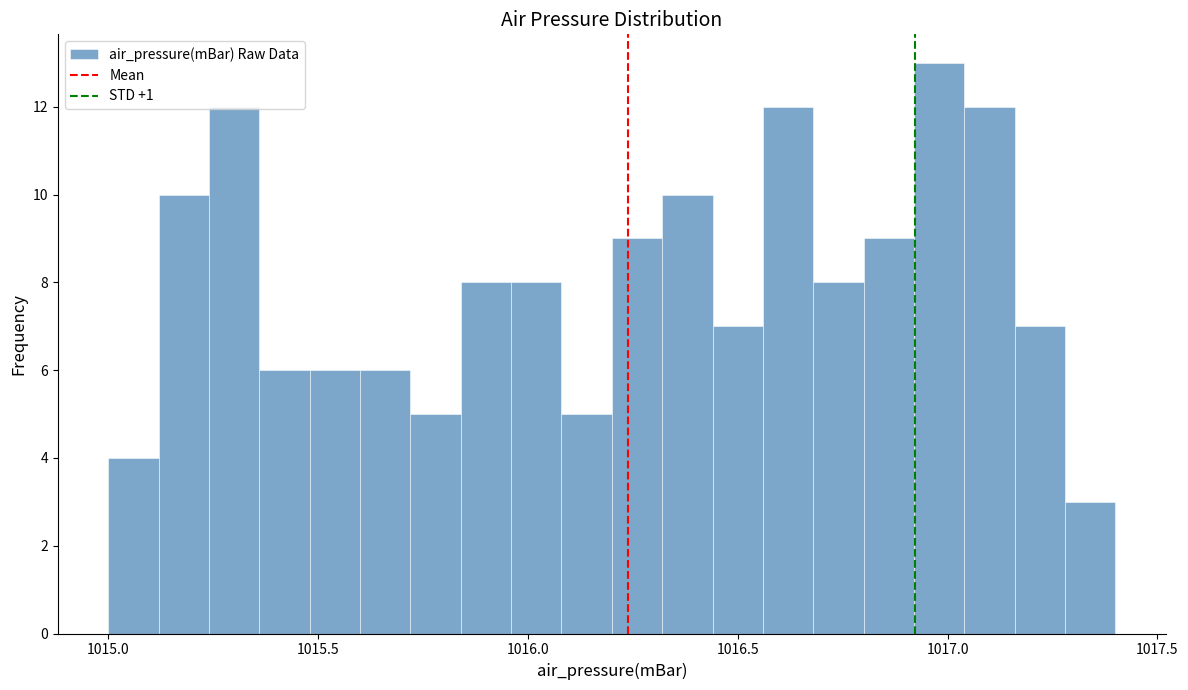

Read against the x-axis, roughly where is the centre of the tallest bar?

1017.00